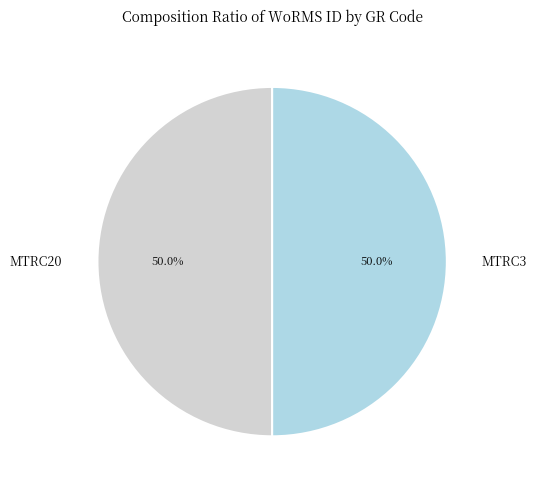

Do MTRC3 and MTRC20 together represent more than half of the pie?

Yes